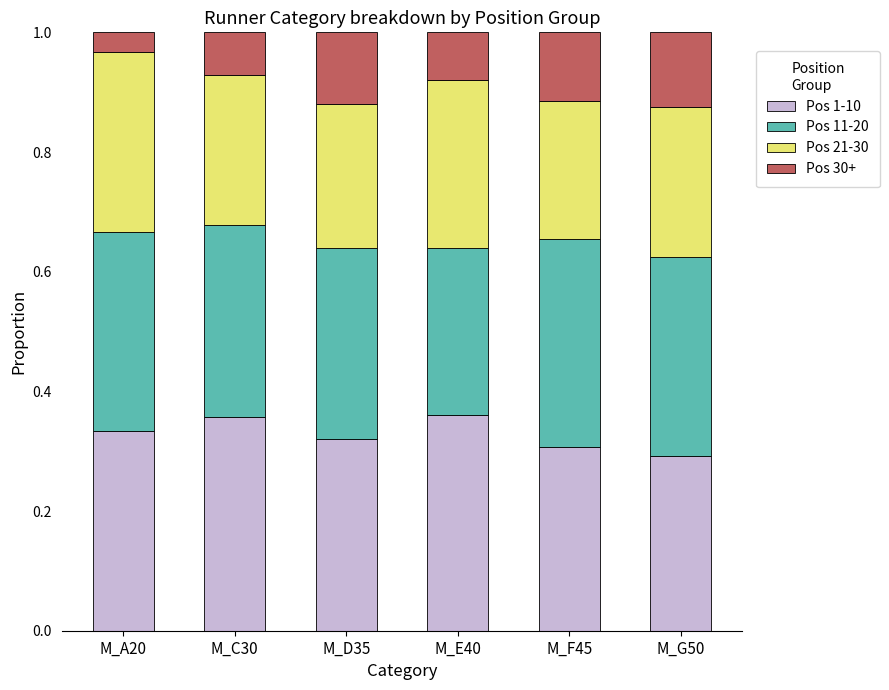

What is the sum of the Pos 1-10 values at M_A20 and M_F45?

0.6